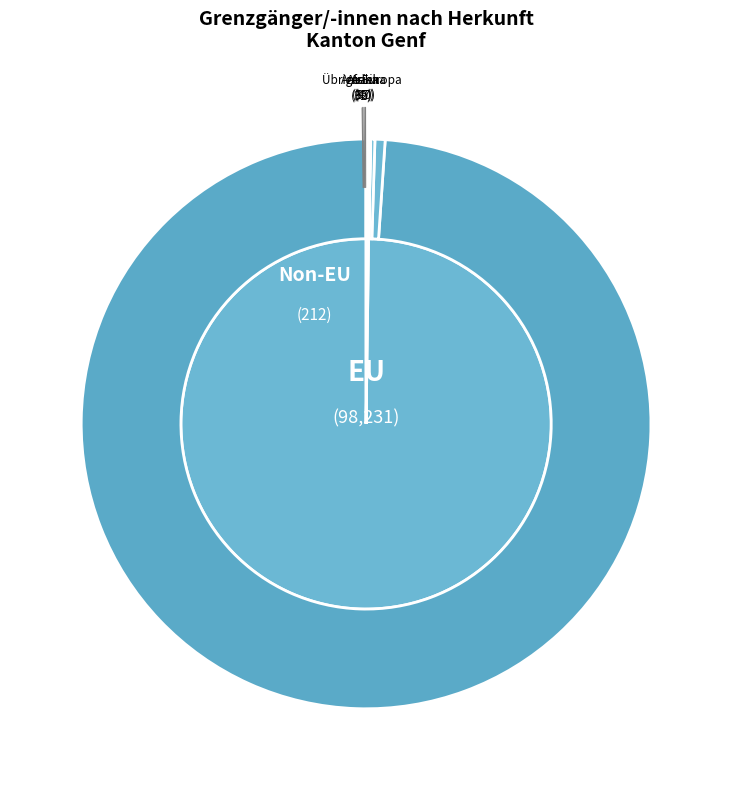

Which slice represents more than half of the pie?

EU-17